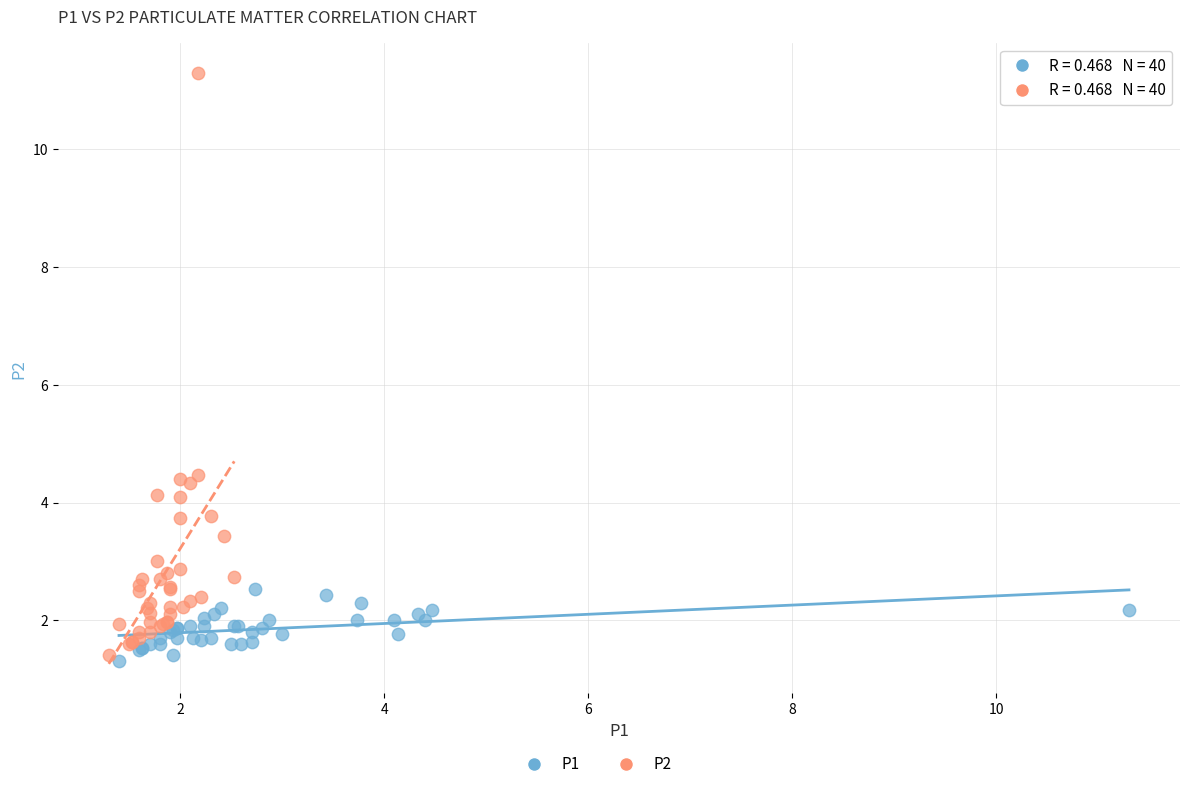

Which series reaches the maximum Y coordinate?

P2